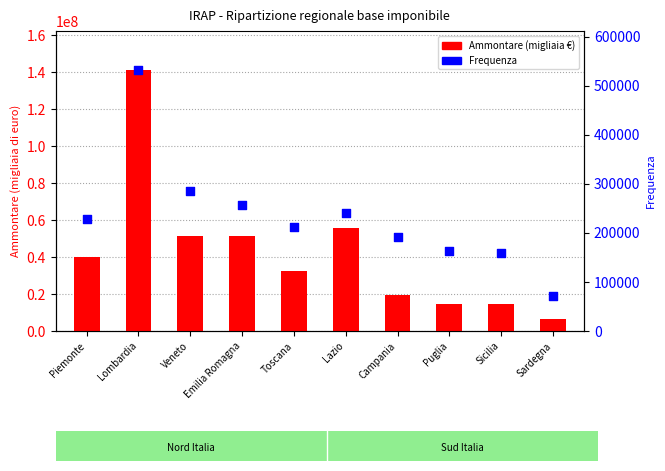

Is the value of Frequenza at Campania greater than the value of Ammontare (migliaia €) at Sicilia?

No